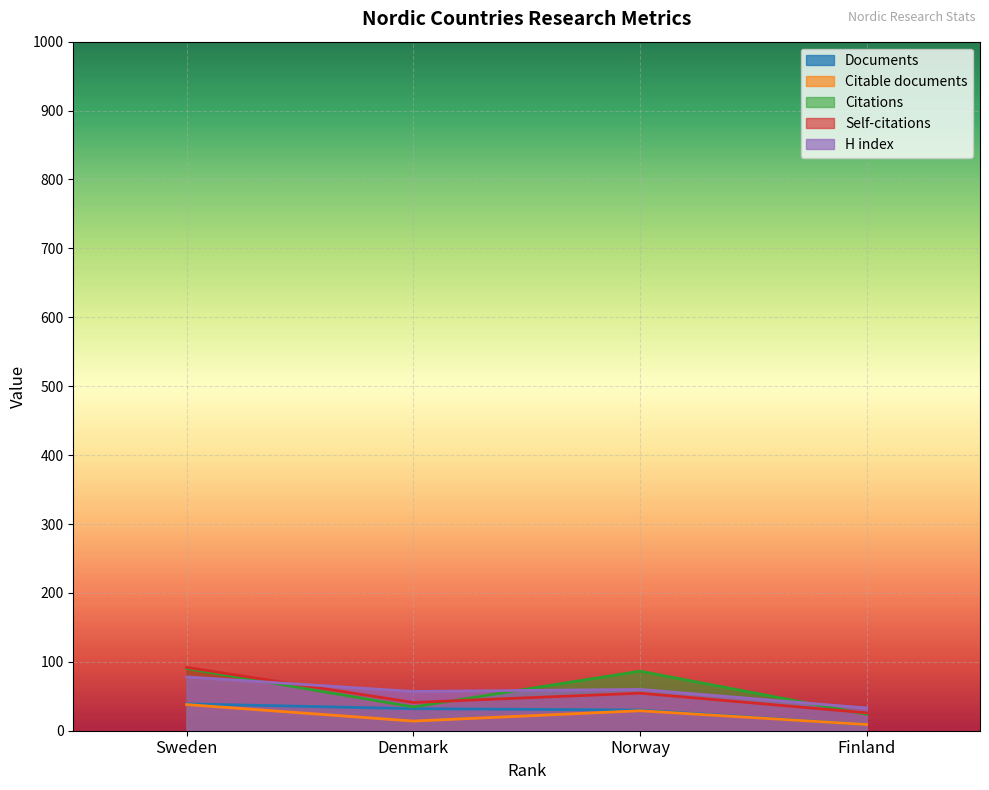

True or false: Citations and Citable documents intersect in this chart.

False